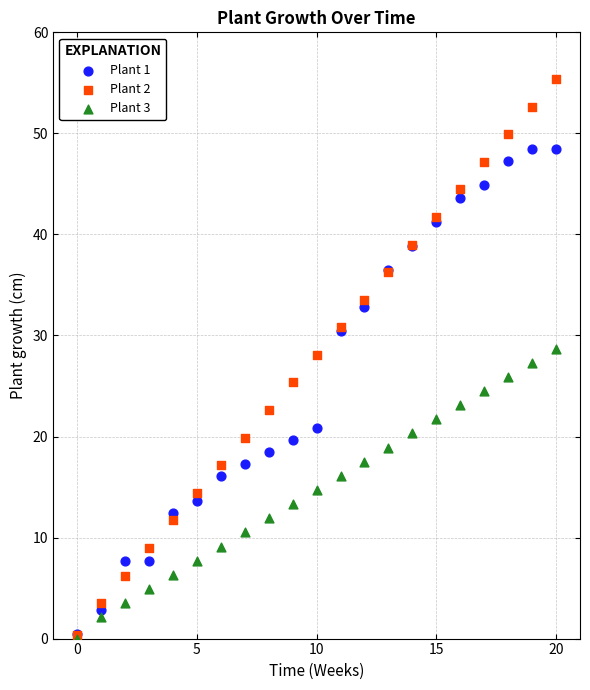

Which series reaches the maximum Y coordinate?

Plant 2